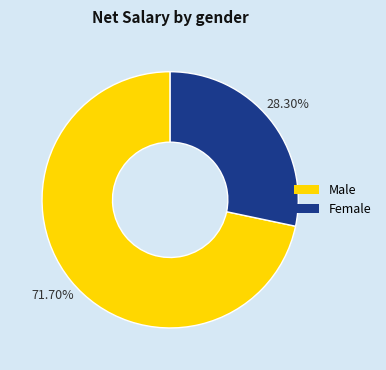

Is there any slice that represents more than half of the pie?

Yes